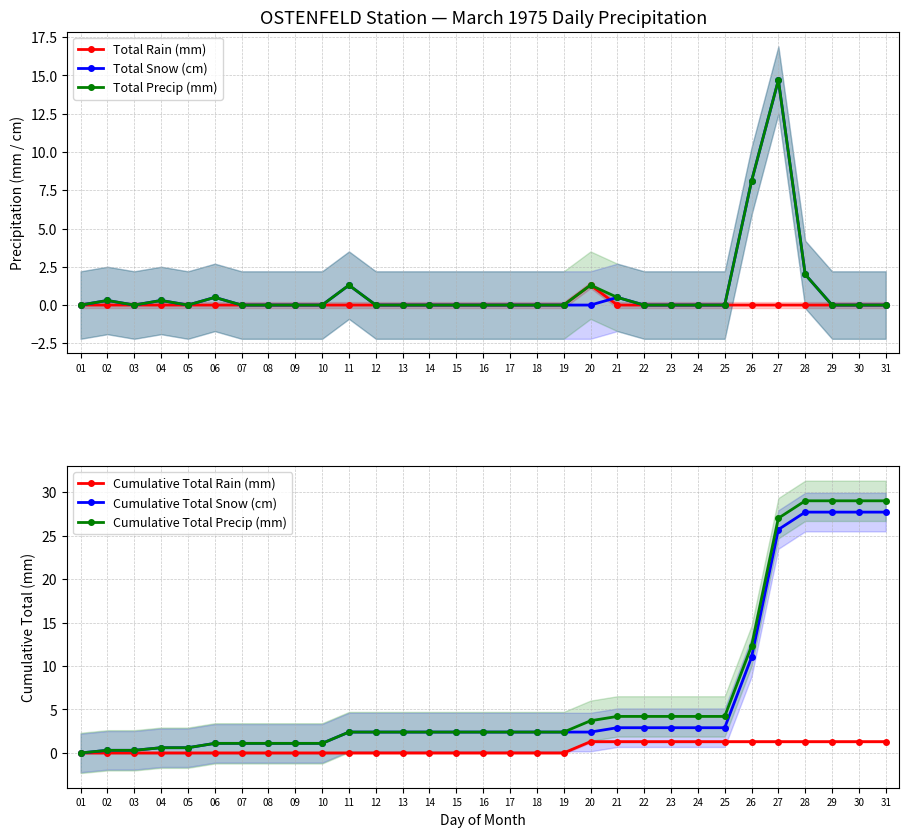

What are all the series names shown in the legend?

Total Rain (mm), Total Snow (cm), Total Precip (mm), Cumulative Total Rain (mm), Cumulative Total Snow (cm), Cumulative Total Precip (mm)